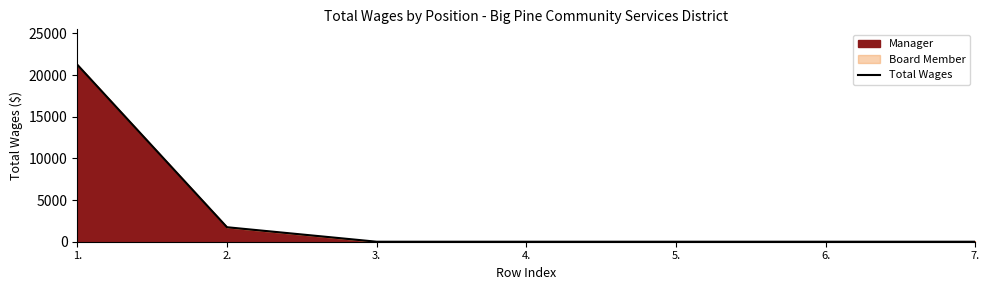

How many values exceed 0?

2